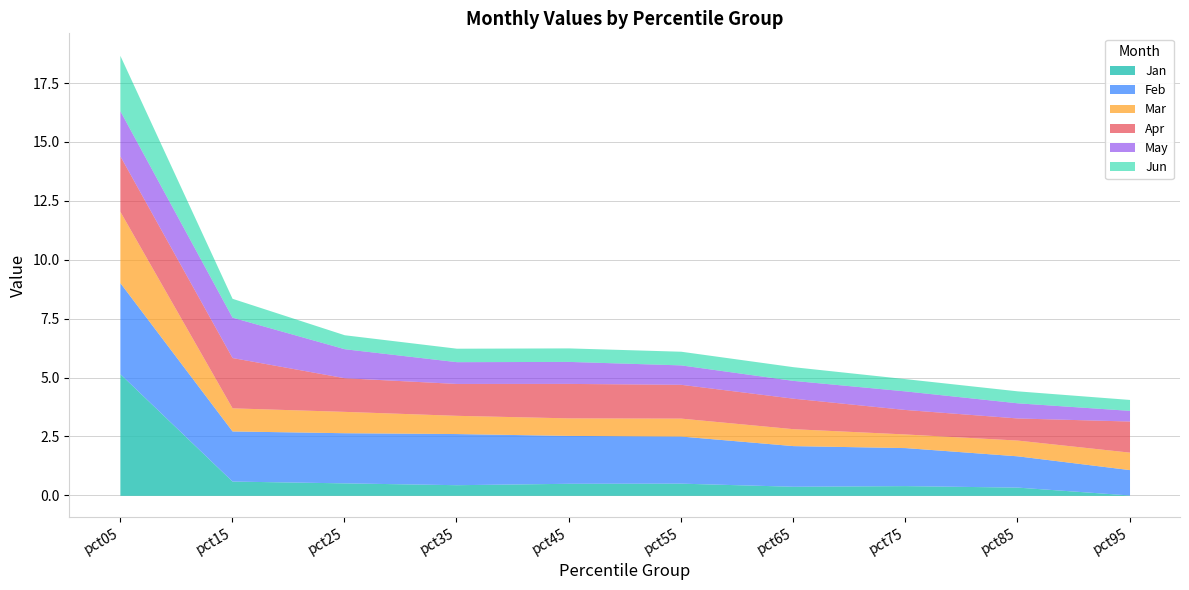

List the series in order of their peak value, lowest first.

May, Jun, Apr, Mar, Feb, Jan